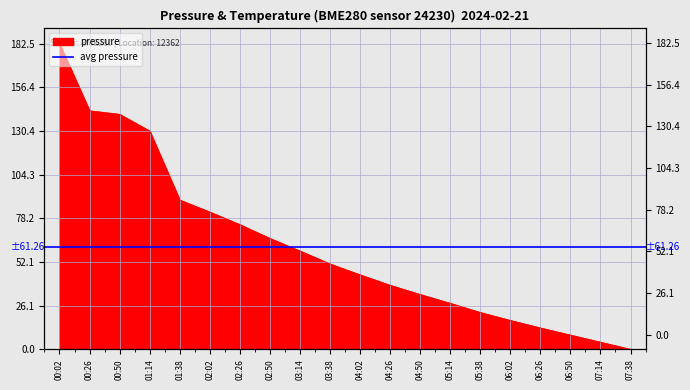

True or false: the data has more than 0 interior local peaks.

False